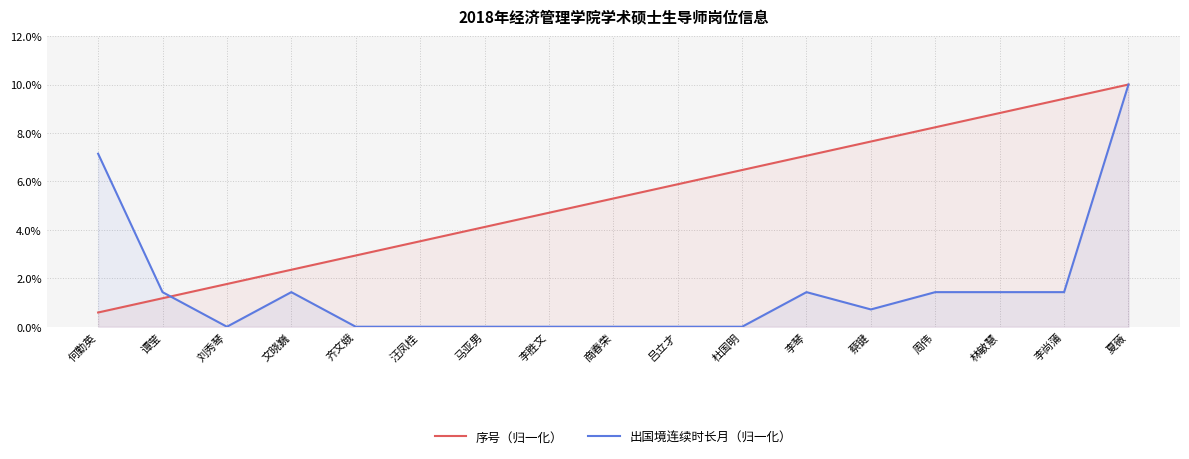

What are all the series names shown in the legend?

序号（归一化）, 出国境连续时长月（归一化）